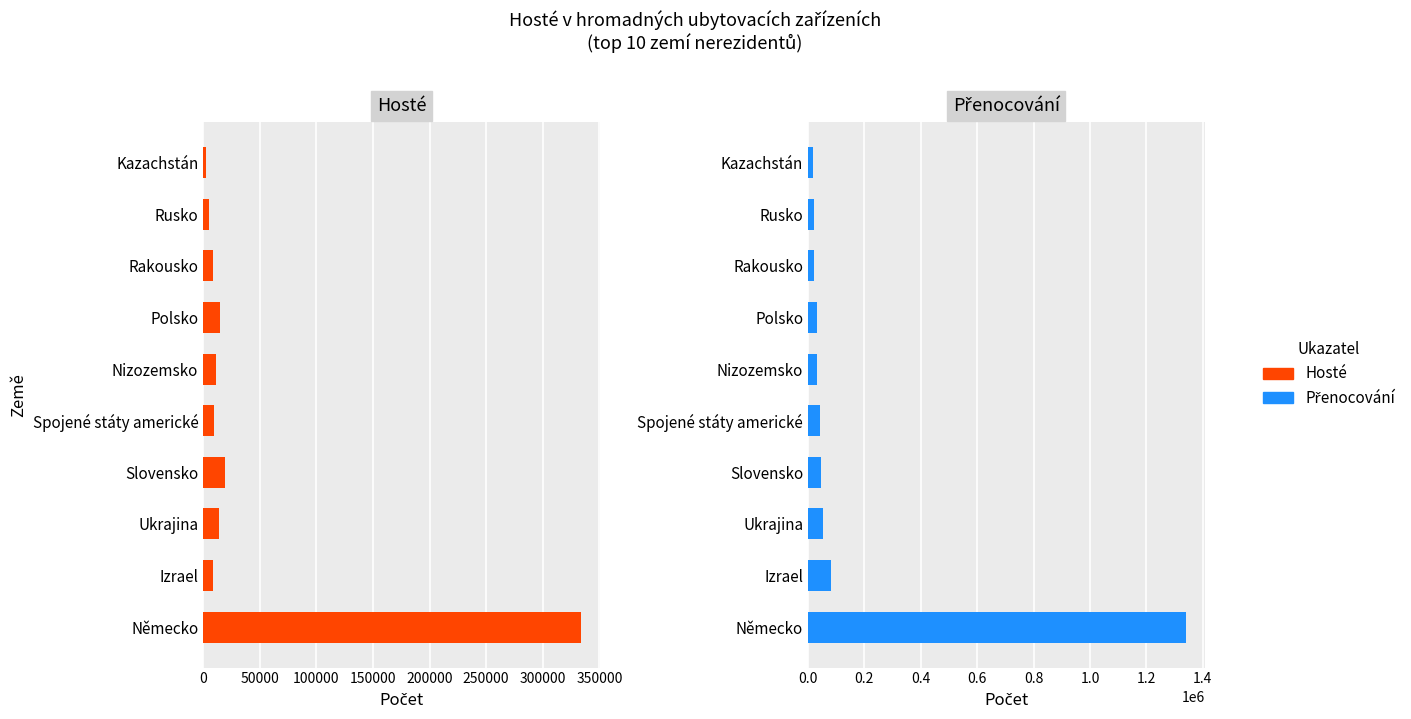

How many categories are shown in the chart?

10